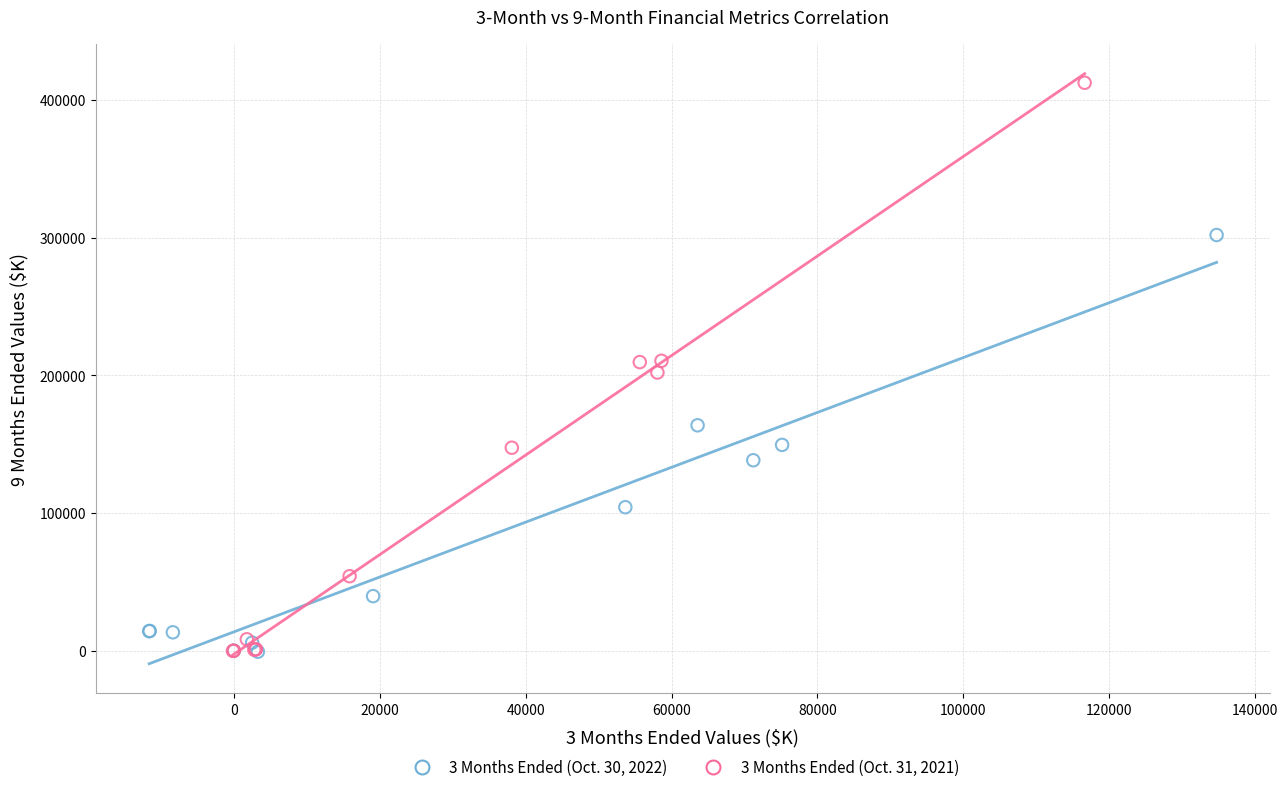

Which series contains the highest Y value?

3 Months Ended (Oct. 31, 2021)